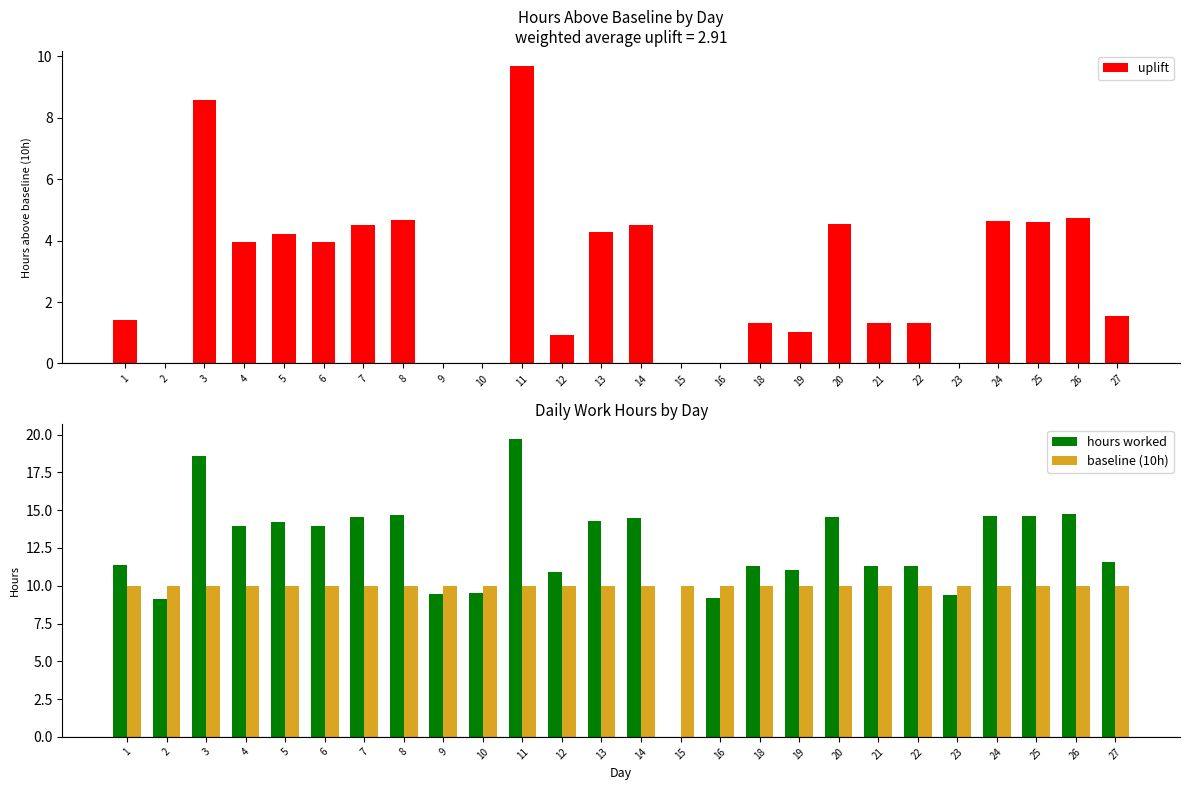

Reading left to right, list all the values displayed in this chart.

uplift: 1.4	0.0	8.6	3.9	4.2	3.9	4.5	4.7	0.0	0.0	9.7	0.9	4.3	4.5	0.0	0.0	1.3	1.0	4.5	1.3	1.3	0.0	4.6	4.6	4.7	1.5
hours worked: 11.4	9.1	18.6	13.9	14.2	13.9	14.5	14.7	9.5	9.5	19.7	10.9	14.3	14.5	0.0	9.2	11.3	11.0	14.5	11.3	11.3	9.4	14.6	14.6	14.7	11.5
baseline (10h): 10.0	10.0	10.0	10.0	10.0	10.0	10.0	10.0	10.0	10.0	10.0	10.0	10.0	10.0	10.0	10.0	10.0	10.0	10.0	10.0	10.0	10.0	10.0	10.0	10.0	10.0